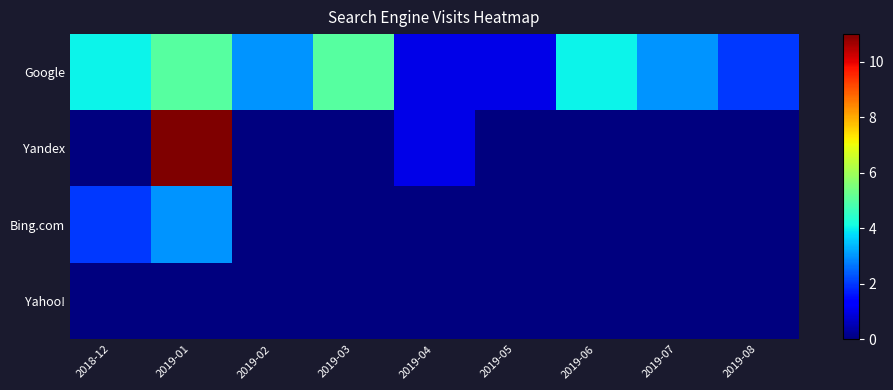

Between 2019-06 and 2019-07, which series saw the biggest shift?

Google